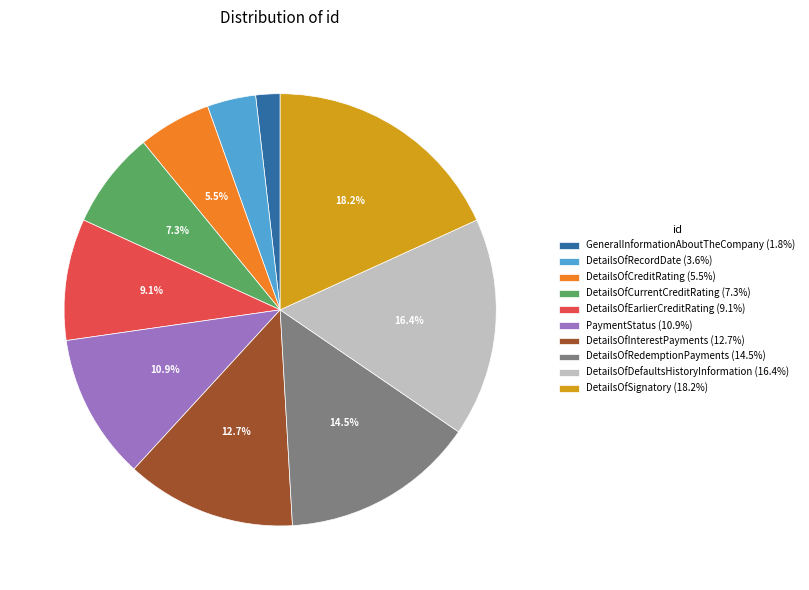

Which has a higher value, DetailsOfCurrentCreditRating or DetailsOfRecordDate?

DetailsOfCurrentCreditRating